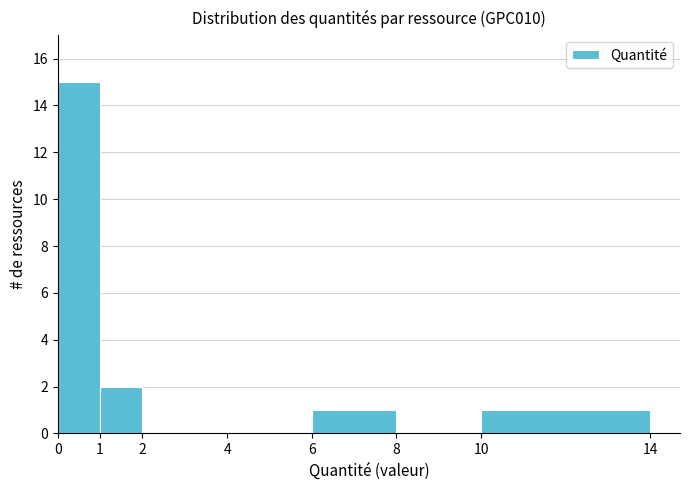

Reading left to right, transcribe this chart: for each bar, give the range it covers on the x-axis and its height. The values are not printed on the chart, so give them approximately, as read against the axis.

0 to 1: 15
1 to 2: 2
2 to 4: 0
4 to 6: 0
6 to 8: 1
8 to 10: 0
10 to 14: 1